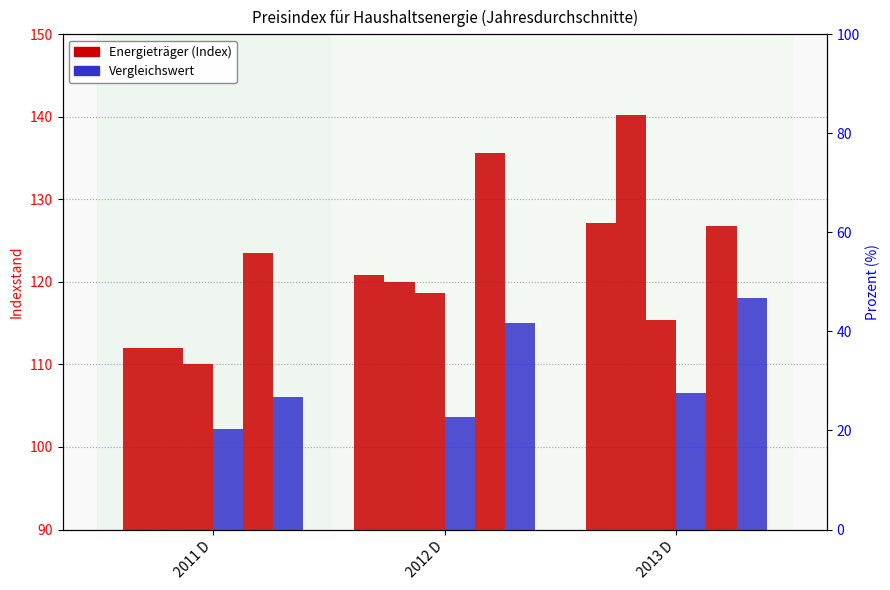

What is the value of the feste Brennstoffe bar at the 1st from the left?

102.2